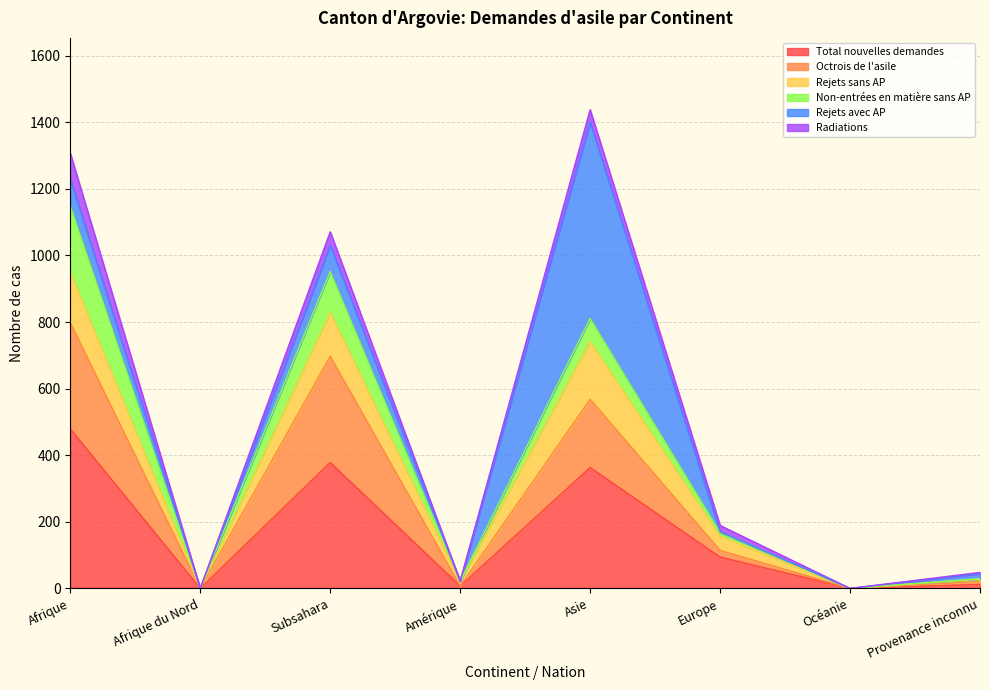

At which label is Octrois de l'asile closest to 399?

Asie